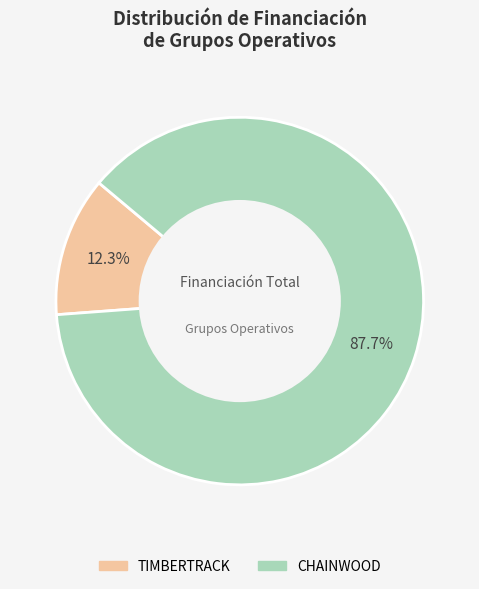

Combined, what portion of the pie is TIMBERTRACK and CHAINWOOD?

100.0%